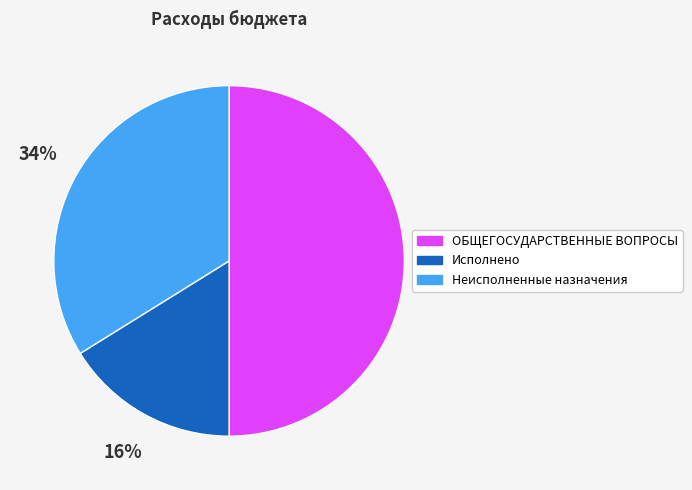

To the nearest percent, what is the difference between the Неисполненные назначения and ОБЩЕГОСУДАРСТВЕННЫЕ ВОПРОСЫ slice percentages?

16%